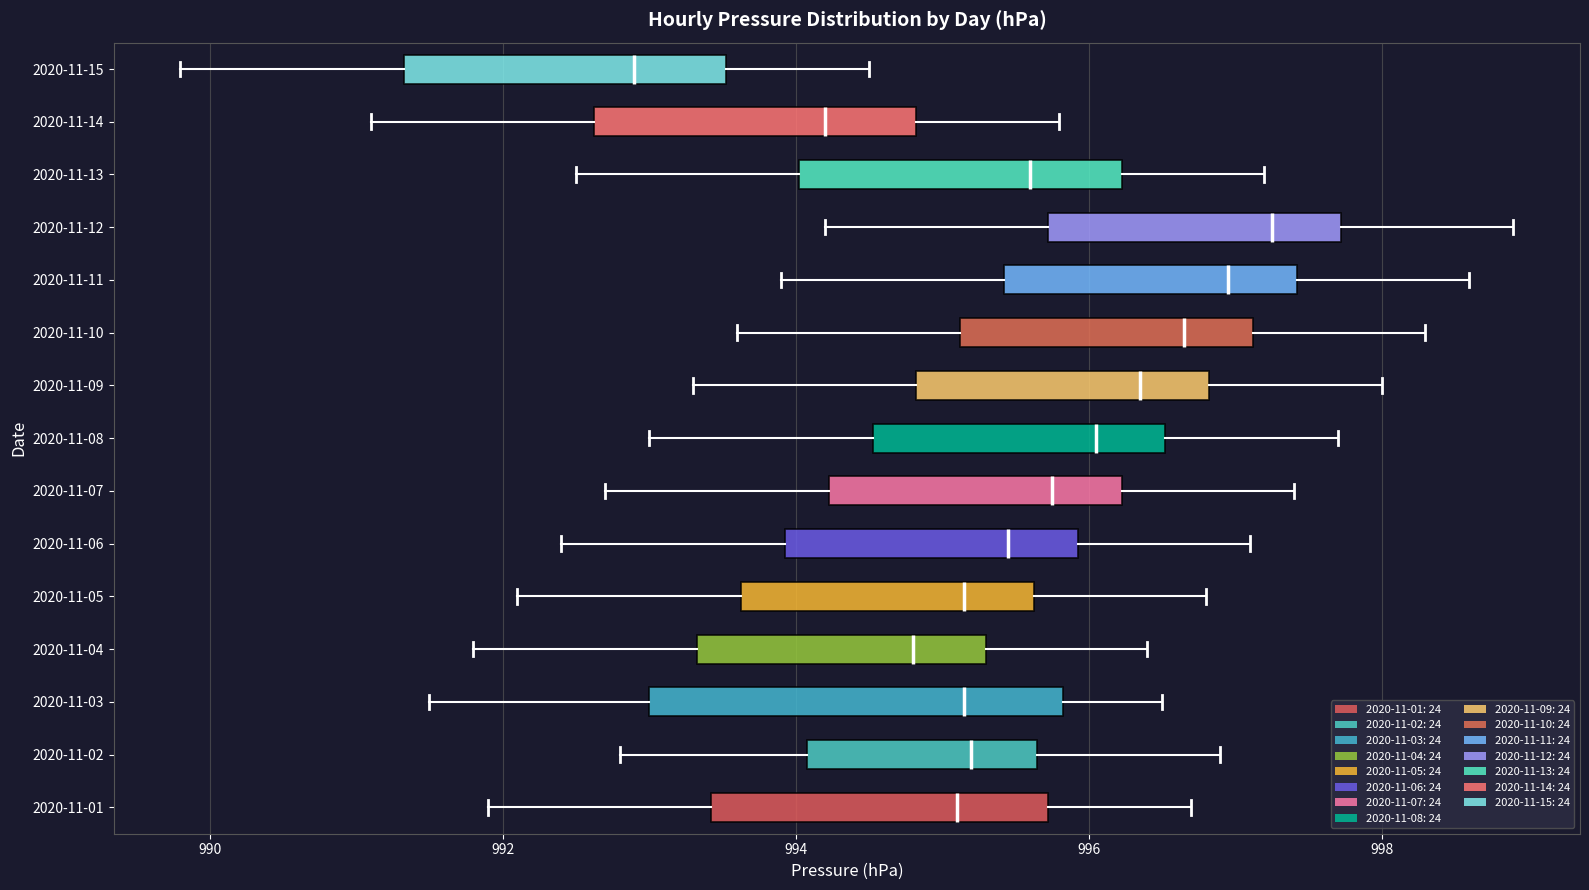

Where is the left edge of the box for 2020-11-06 on the x-axis? The values are not printed on the chart, so give them approximately, as read against the axis.

994.0